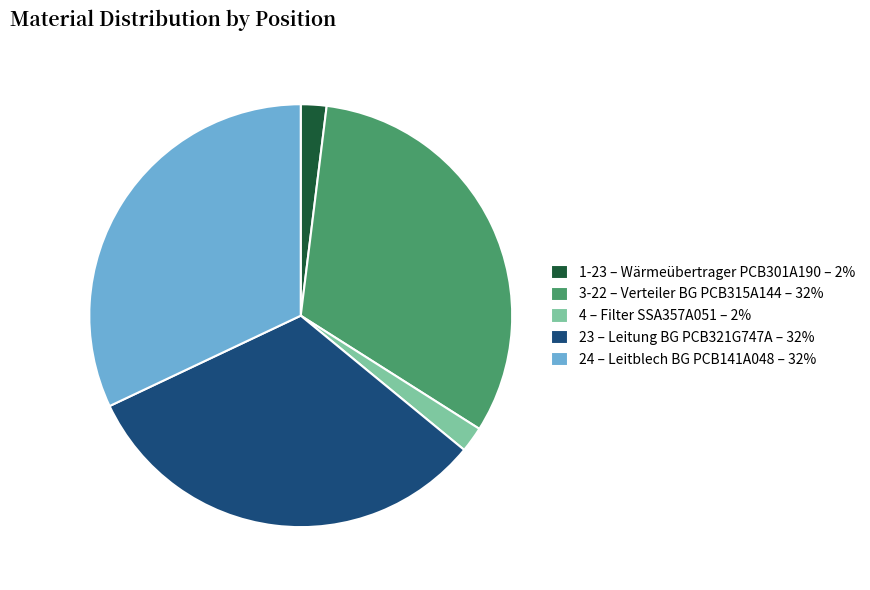

How many slices are in this pie chart?

5